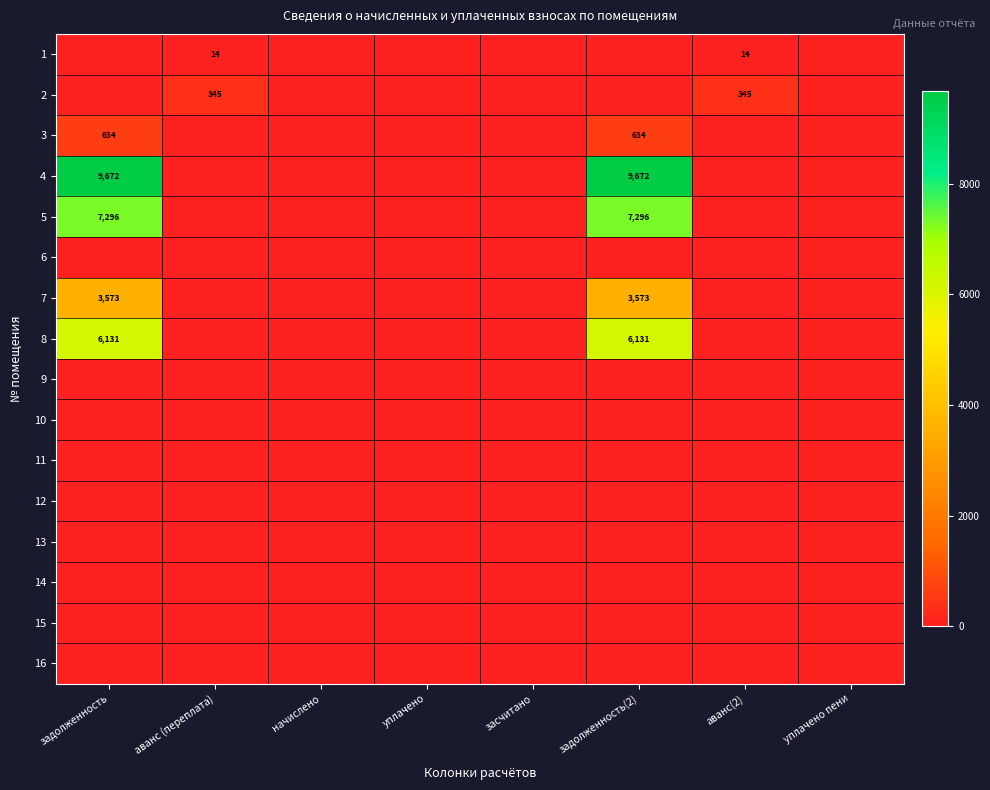

At how many categories does at least one series exceed 9052?

2